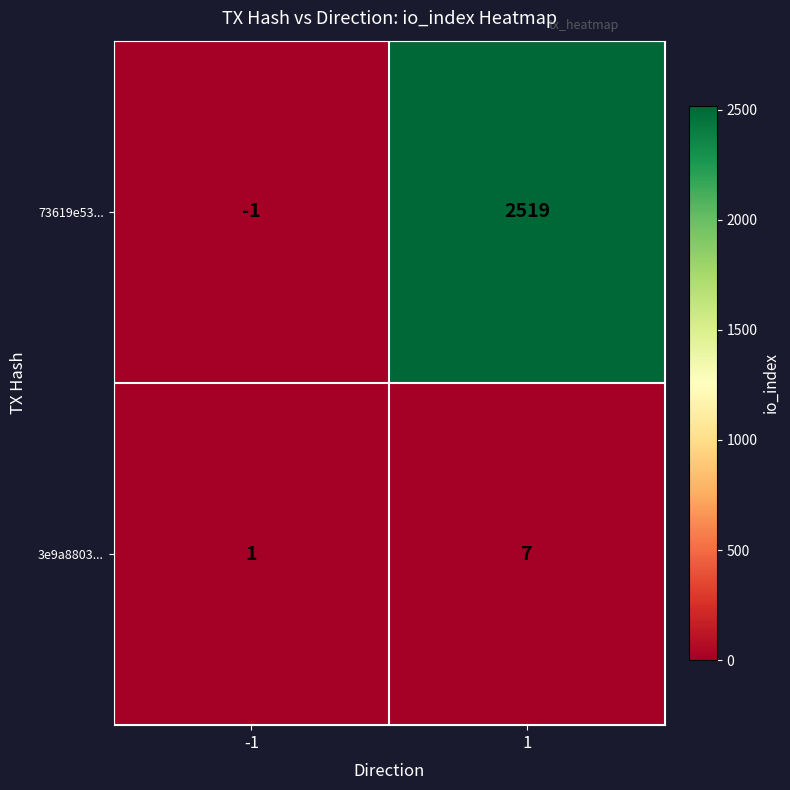

Read the 73619e53... value at 1, to the nearest 10.

2520